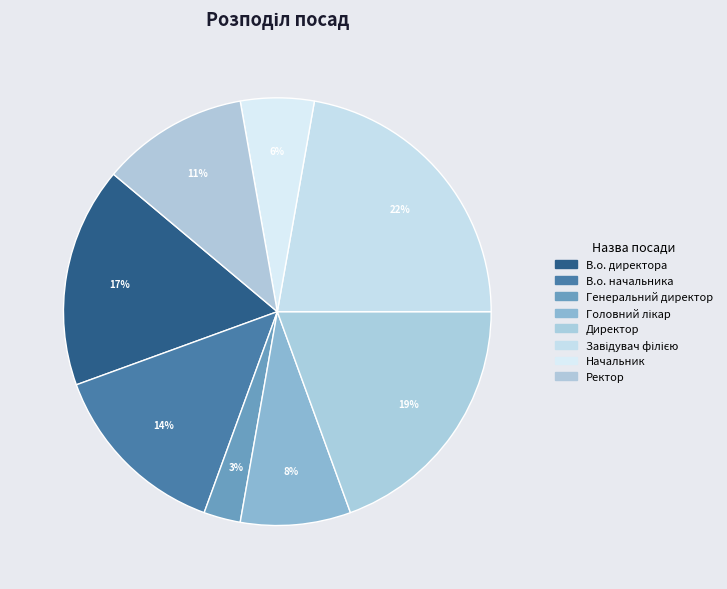

Rank the categories by value from lowest to highest.

Генеральний директор, Начальник, Головний лікар, Ректор, В.о. начальника, В.о. директора, Директор, Завідувач філією